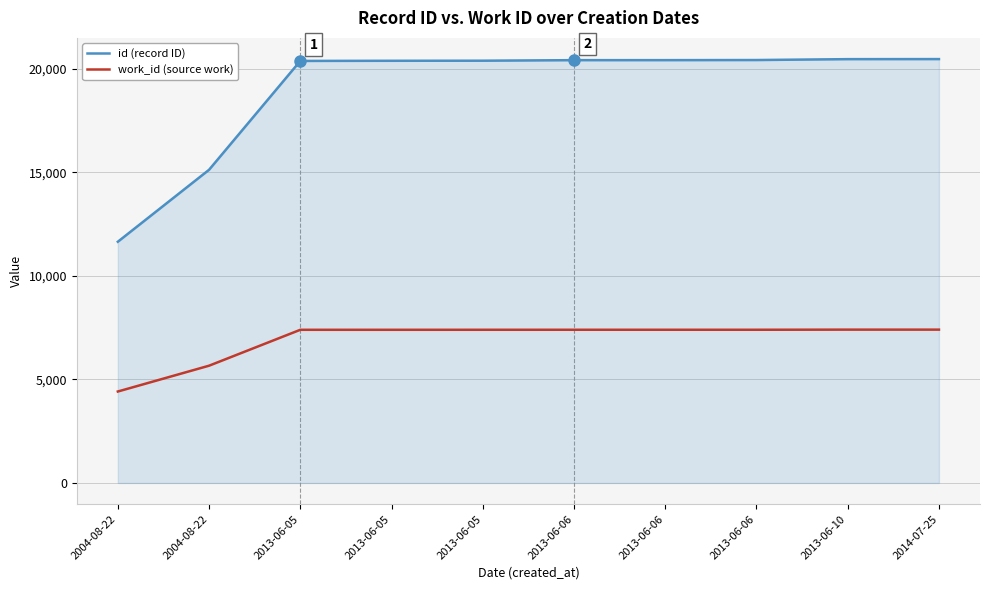

Rank the series at 2013-06-06 from lowest to highest value.

work_id (source work), id (record ID)